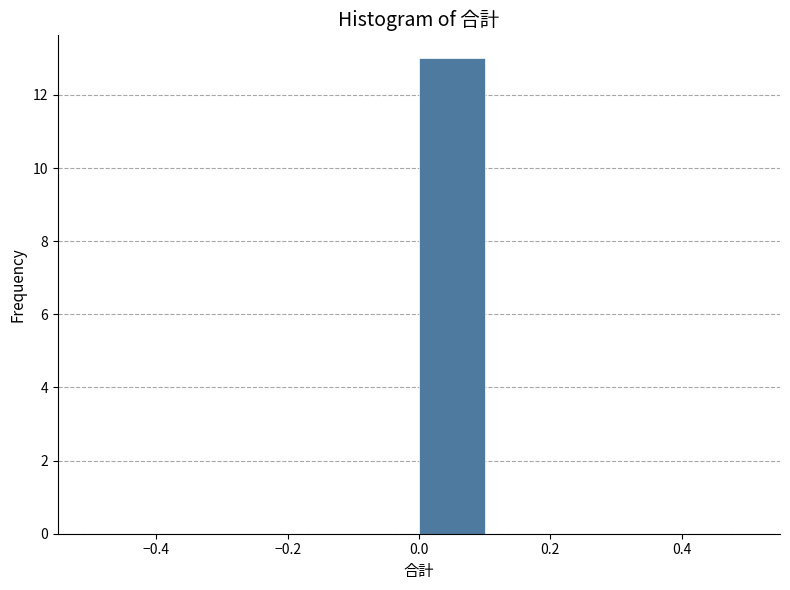

Reading left to right, transcribe this chart: for each bar, give the range it covers on the x-axis and its height. The values are not printed on the chart, so give them approximately, as read against the axis.

-0.5 to -0.4: 0
-0.4 to -0.3: 0
-0.3 to -0.2: 0
-0.2 to -0.1: 0
-0.1 to 0.0: 0
0.0 to 0.1: 13
0.1 to 0.2: 0
0.2 to 0.3: 0
0.3 to 0.4: 0
0.4 to 0.5: 0